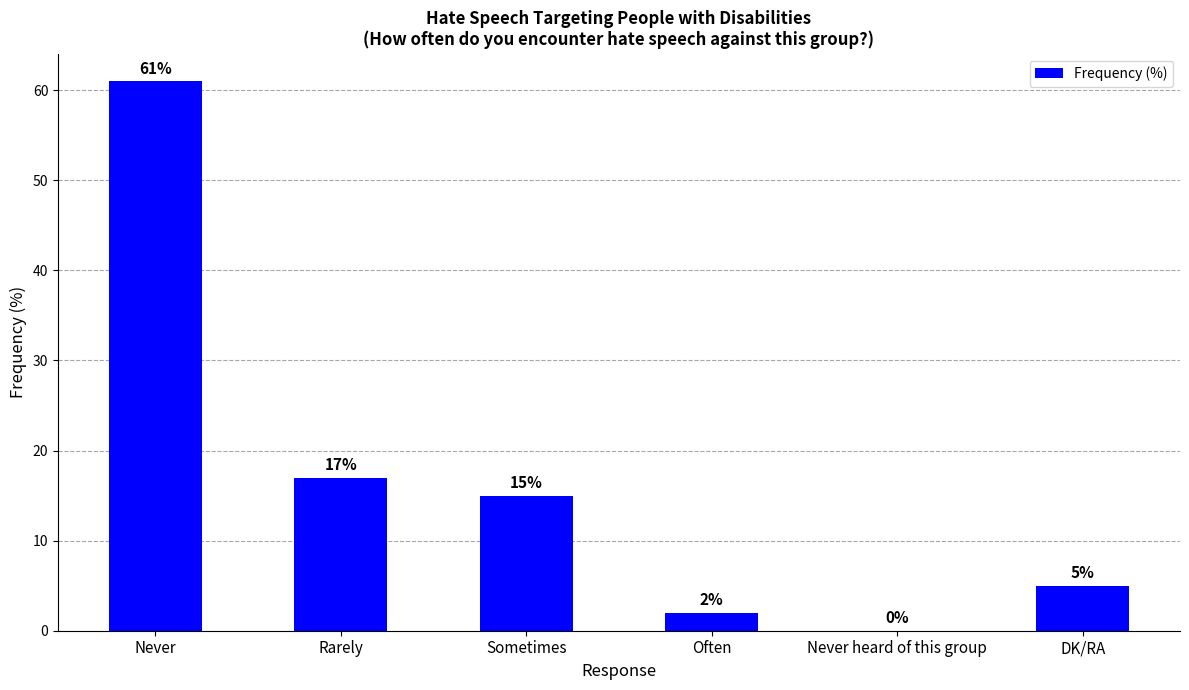

What is the sum of all values?

100